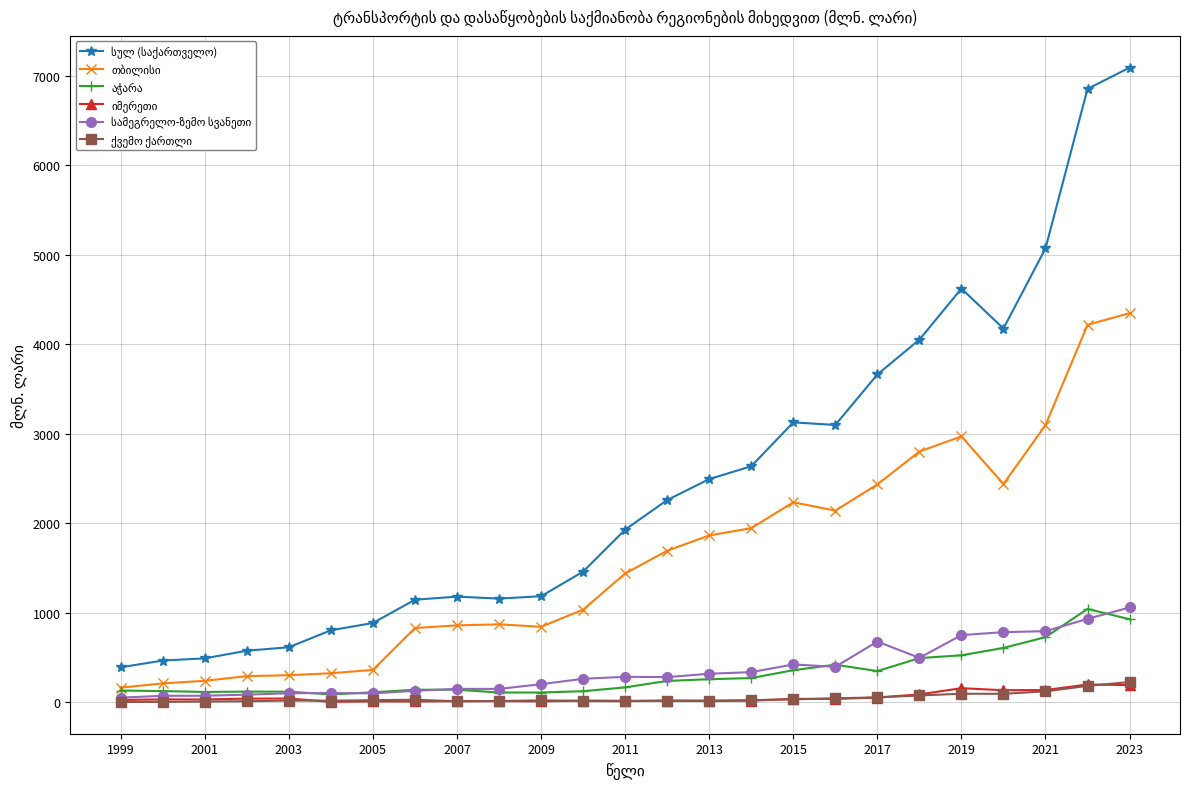

At how many categories does at least one series exceed 1307?

14